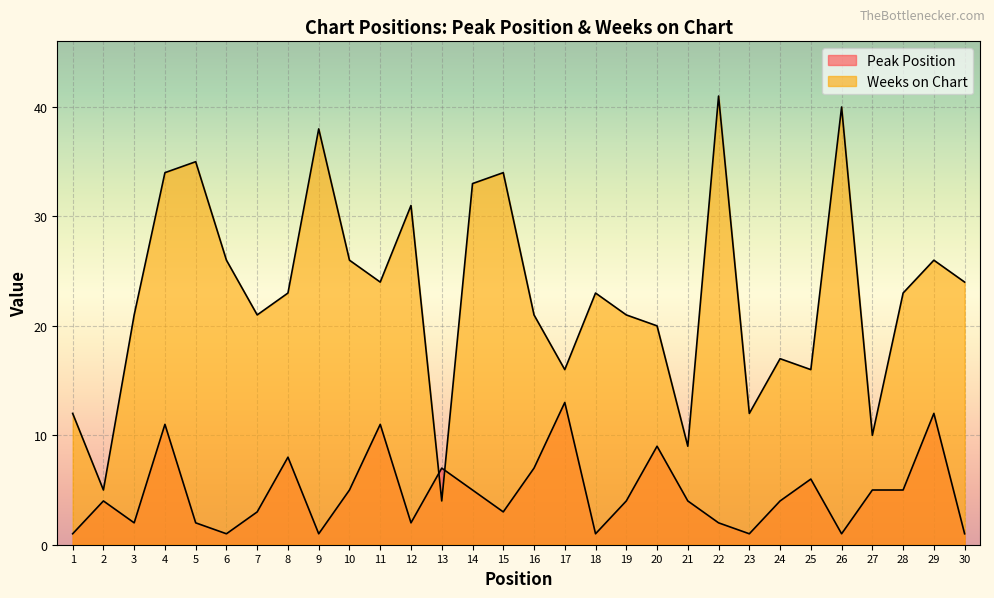

Read the Weeks on Chart value at 21.

9